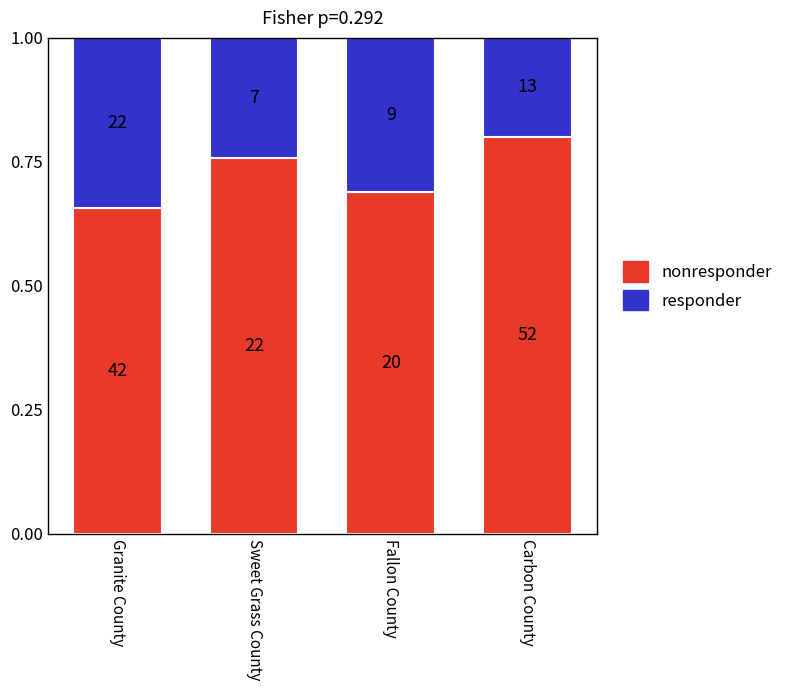

Does the chart contain stacked bars?

Yes